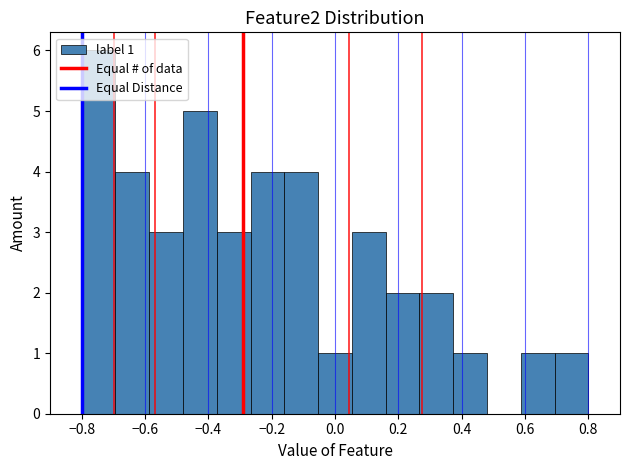

Which range on the x-axis has the tallest bar?

-0.80 to -0.70